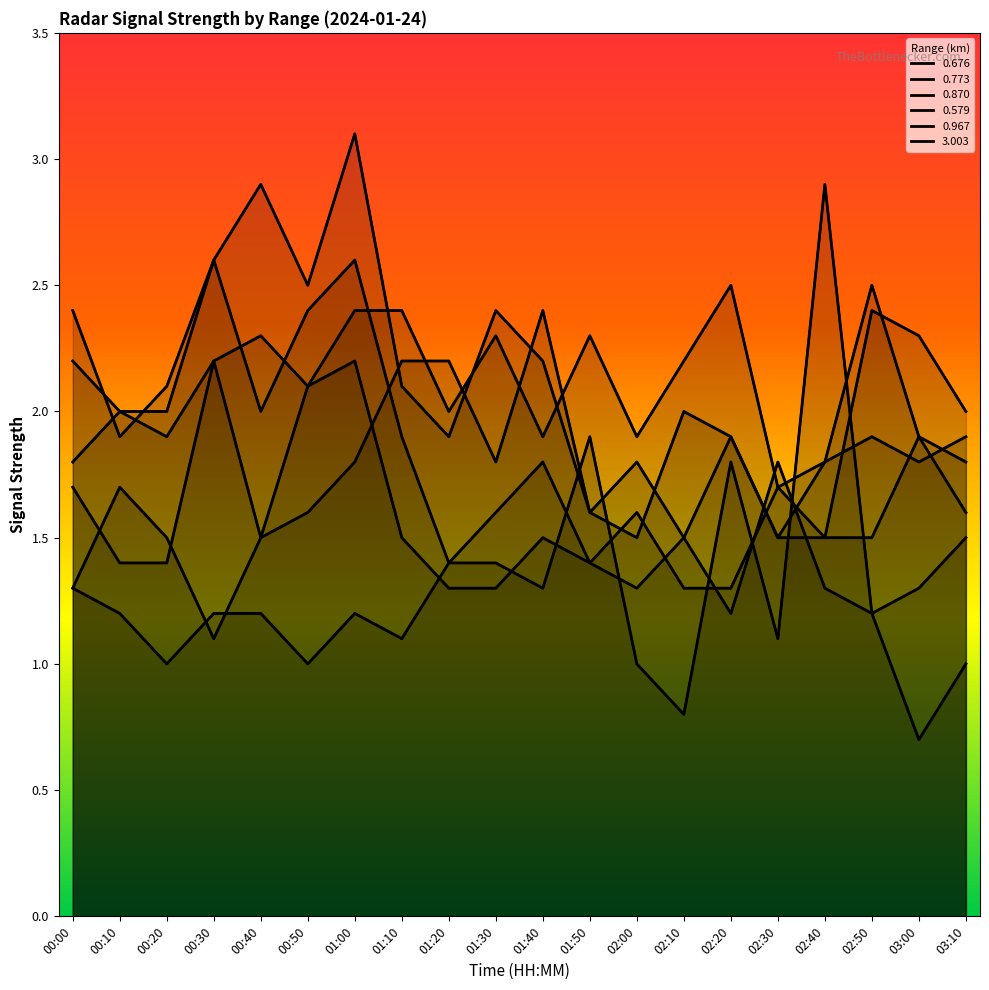

Read the 0.870 value at 00:20.

2.0